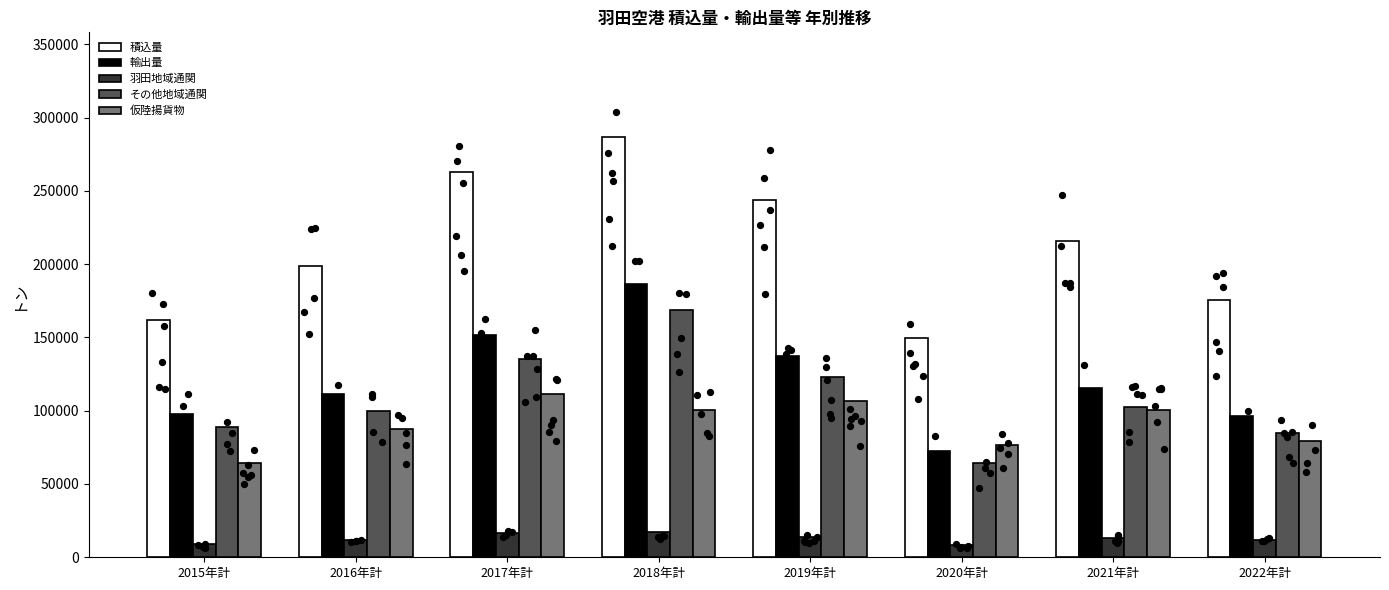

At which category is the sum across all series the highest?

2018年計